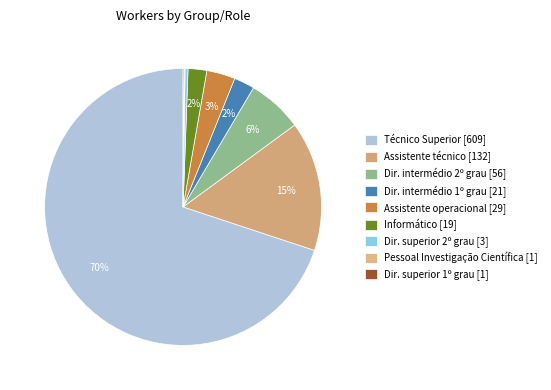

Rank the categories by value from highest to lowest.

Técnico Superior, Assistente técnico, Dirigente intermédio de 2º grau, Assistente operacional, Dirigente intermédio de 1º grau, Informático, Dirigente superior de 2º grau, Pessoal de Investigação Científica, Dirigente superior de 1º grau